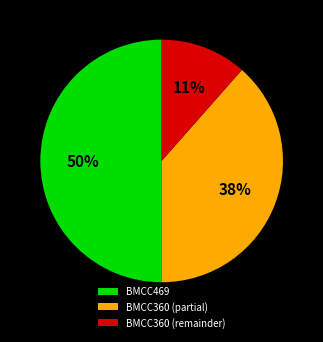

How many segments does this pie chart have?

3